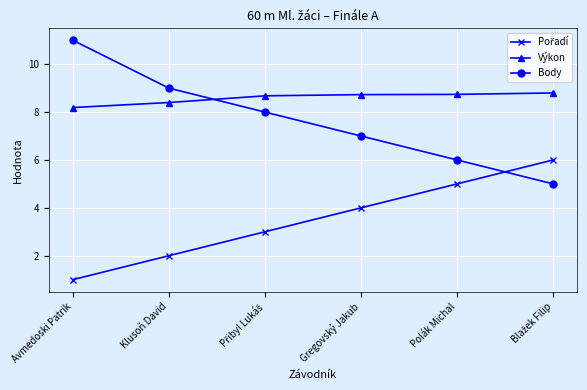

What is the difference between the Výkon values at Gregovský Jakub and Klusoň David?

0.3